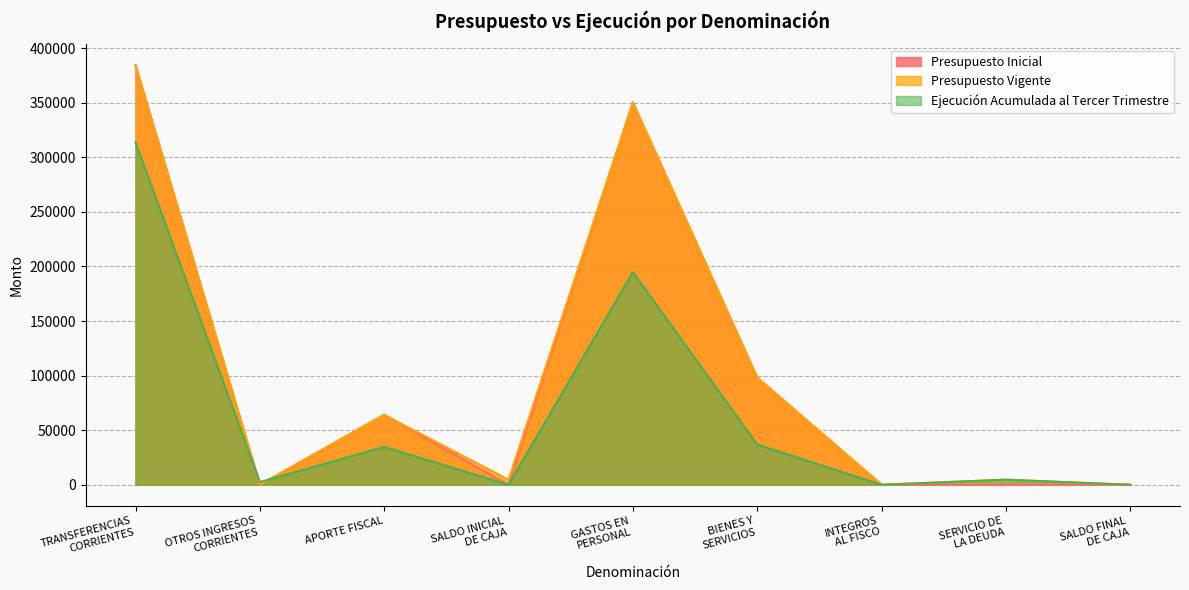

What are all the series names shown in the legend?

Presupuesto Inicial, Presupuesto Vigente, Ejecución Acumulada al Tercer Trimestre